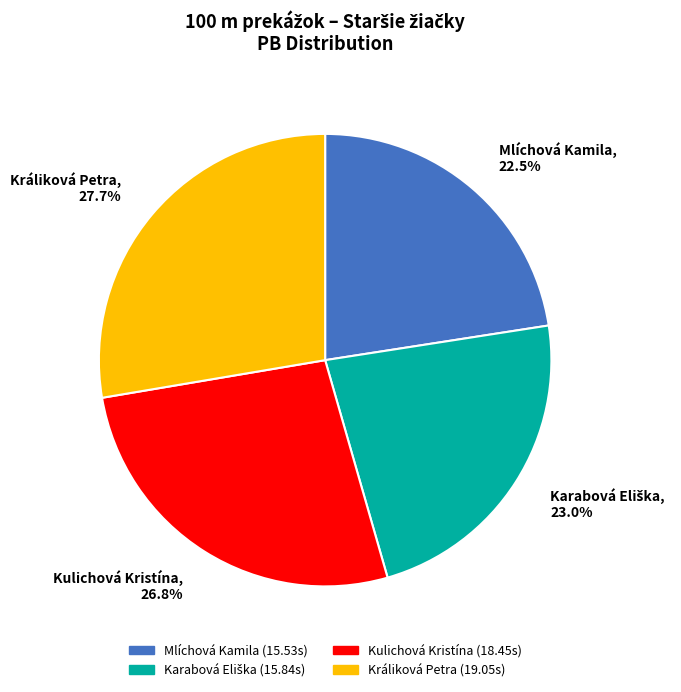

True or false: Kulichová Kristína accounts for 27% of the total.

True